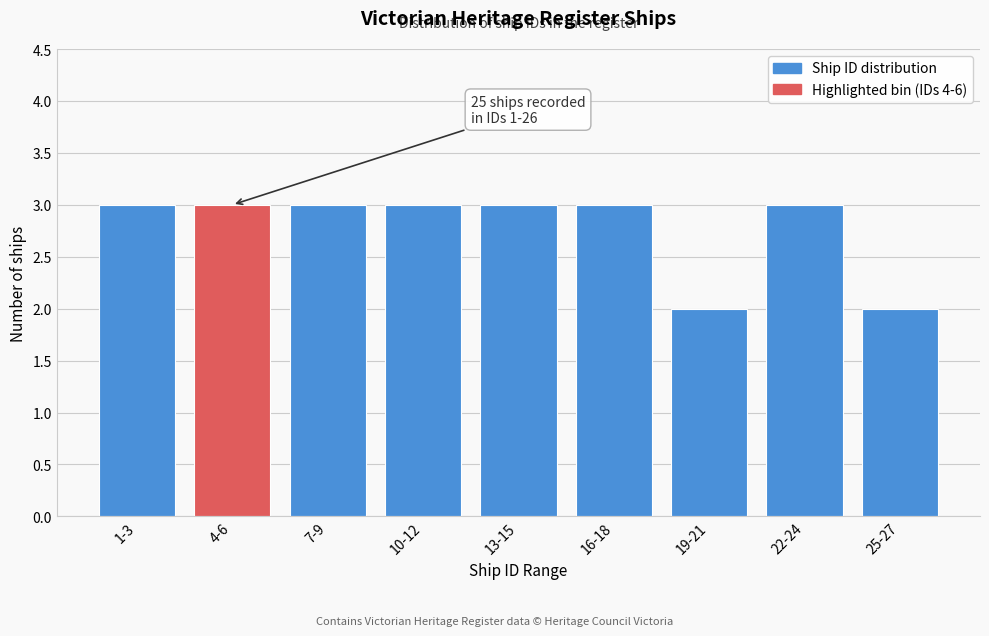

Reading left to right, what are all the values shown in this chart?

3	3	3	3	3	3	2	3	2